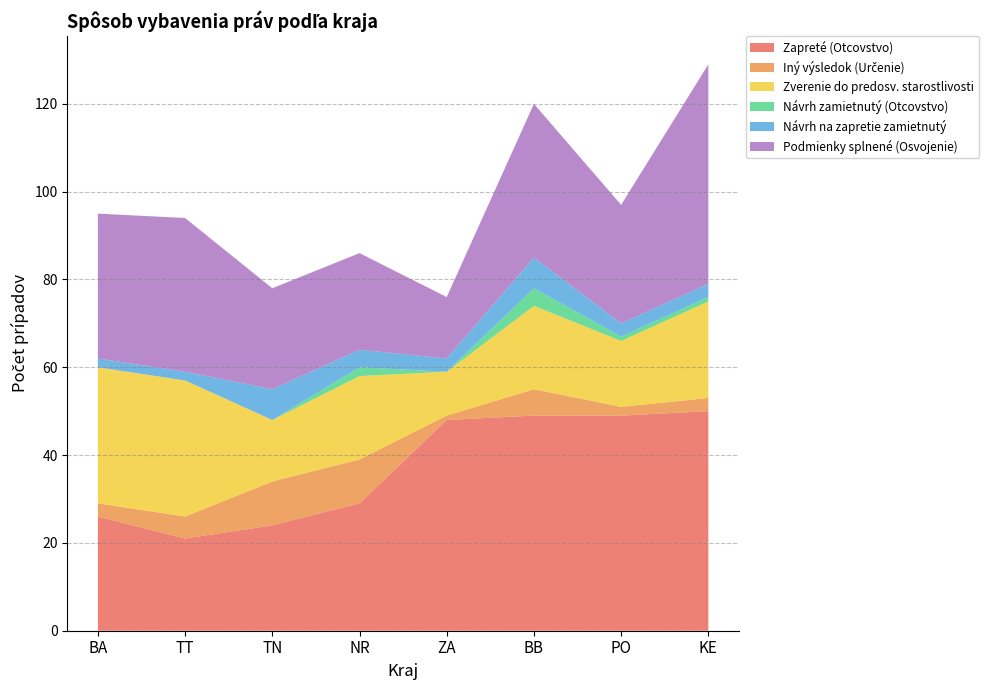

Reading left to right, what are all the values shown in this chart?

Zapreté (Otcovstvo): BA=26	TT=21	TN=24	NR=29	ZA=48	BB=49	PO=49	KE=50
Iný výsledok (Určenie): BA=3	TT=5	TN=10	NR=10	ZA=1	BB=6	PO=2	KE=3
Zverenie do predosv. starostlivosti: BA=31	TT=31	TN=14	NR=19	ZA=10	BB=19	PO=15	KE=22
Návrh zamietnutý (Otcovstvo): BA=0	TT=0	TN=0	NR=2	ZA=0	BB=4	PO=1	KE=1
Návrh na zapretie zamietnutý: BA=2	TT=2	TN=7	NR=4	ZA=3	BB=7	PO=3	KE=3
Podmienky splnené (Osvojenie): BA=33	TT=35	TN=23	NR=22	ZA=14	BB=35	PO=27	KE=50